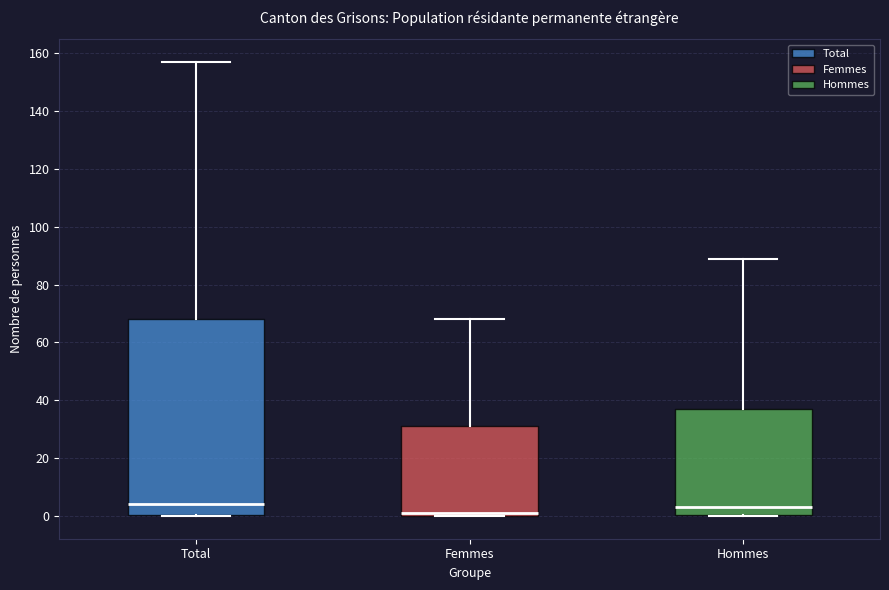

Where does the upper whisker of the box for Hommes end on the y-axis? The values are not printed on the chart, so give them approximately, as read against the axis.

90